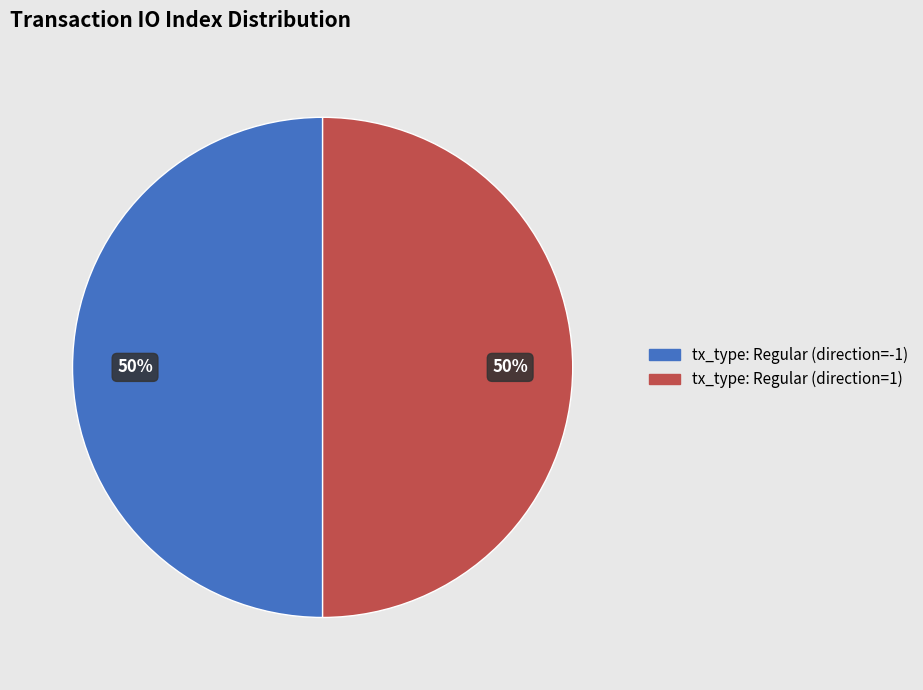

Is the sum of tx_type: Regular (direction=-1) and tx_type: Regular (direction=1) greater than half?

Yes